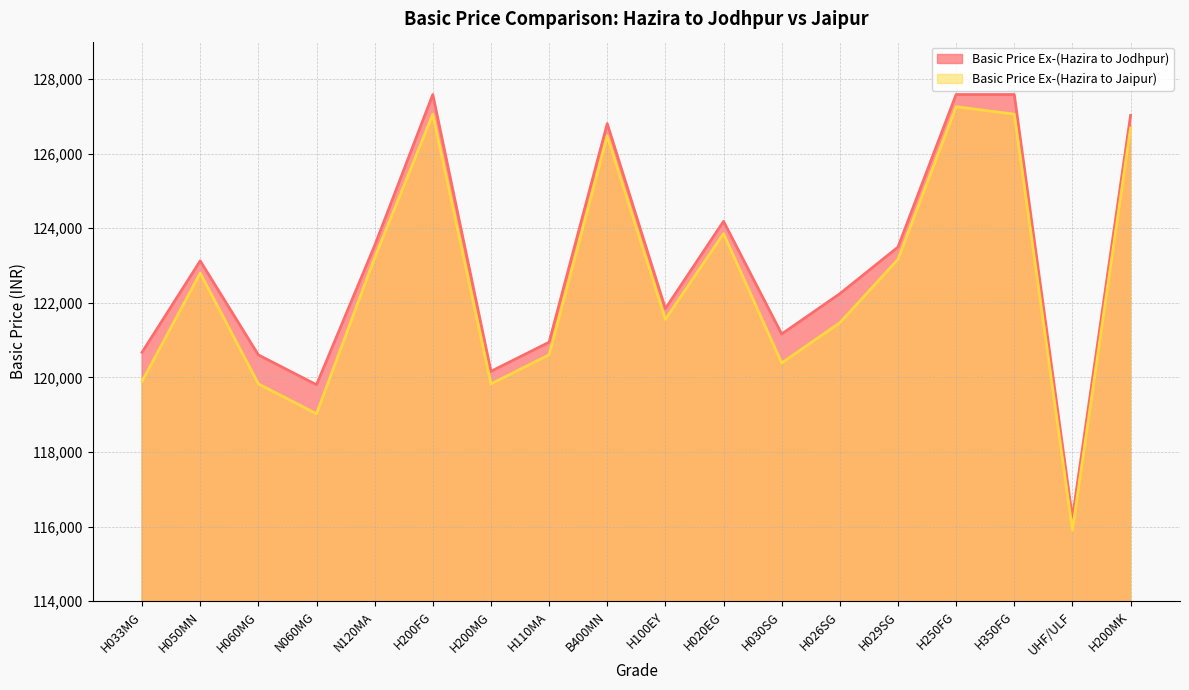

List the series in order of their peak value, lowest first.

Basic Price Ex-(Hazira to Jaipur), Basic Price Ex-(Hazira to Jodhpur)